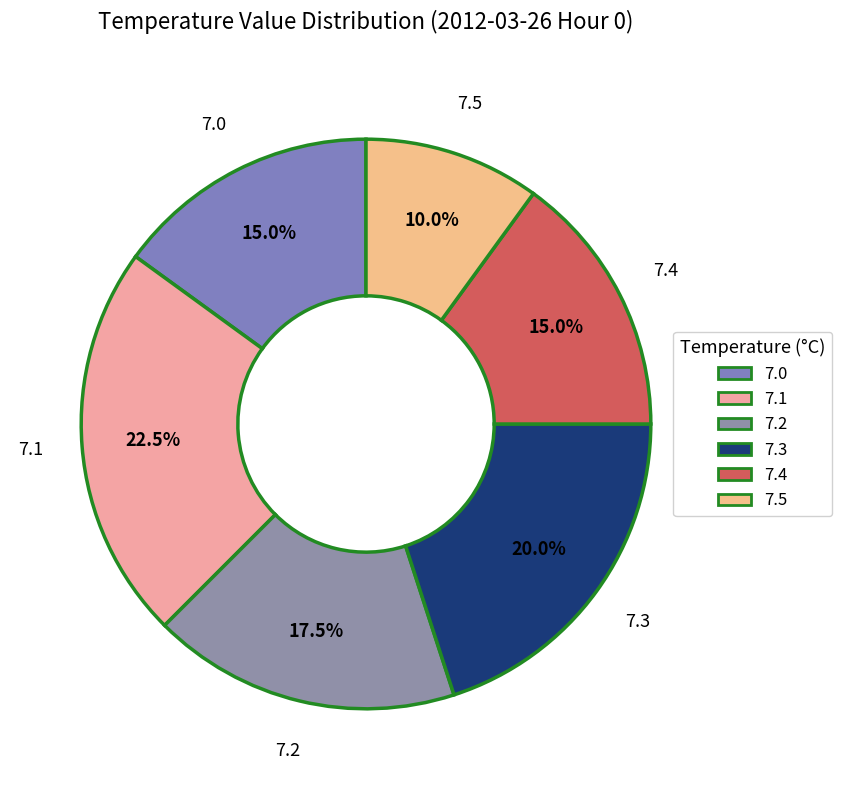

Which slice is the smallest?

7.5